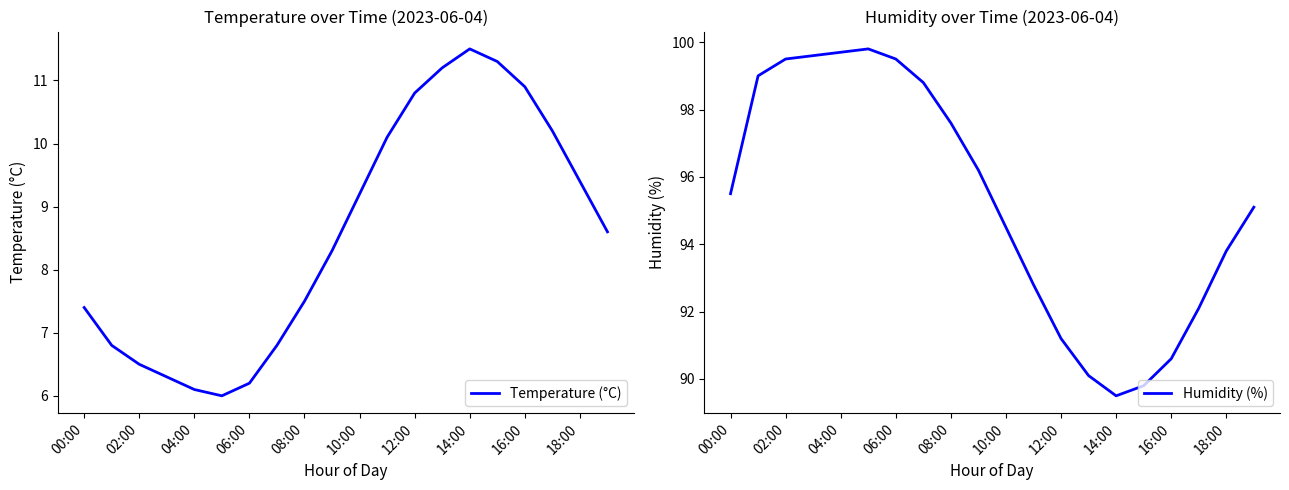

The value of Temperature (°C) at 10:00 is 9.2. True or false?

True